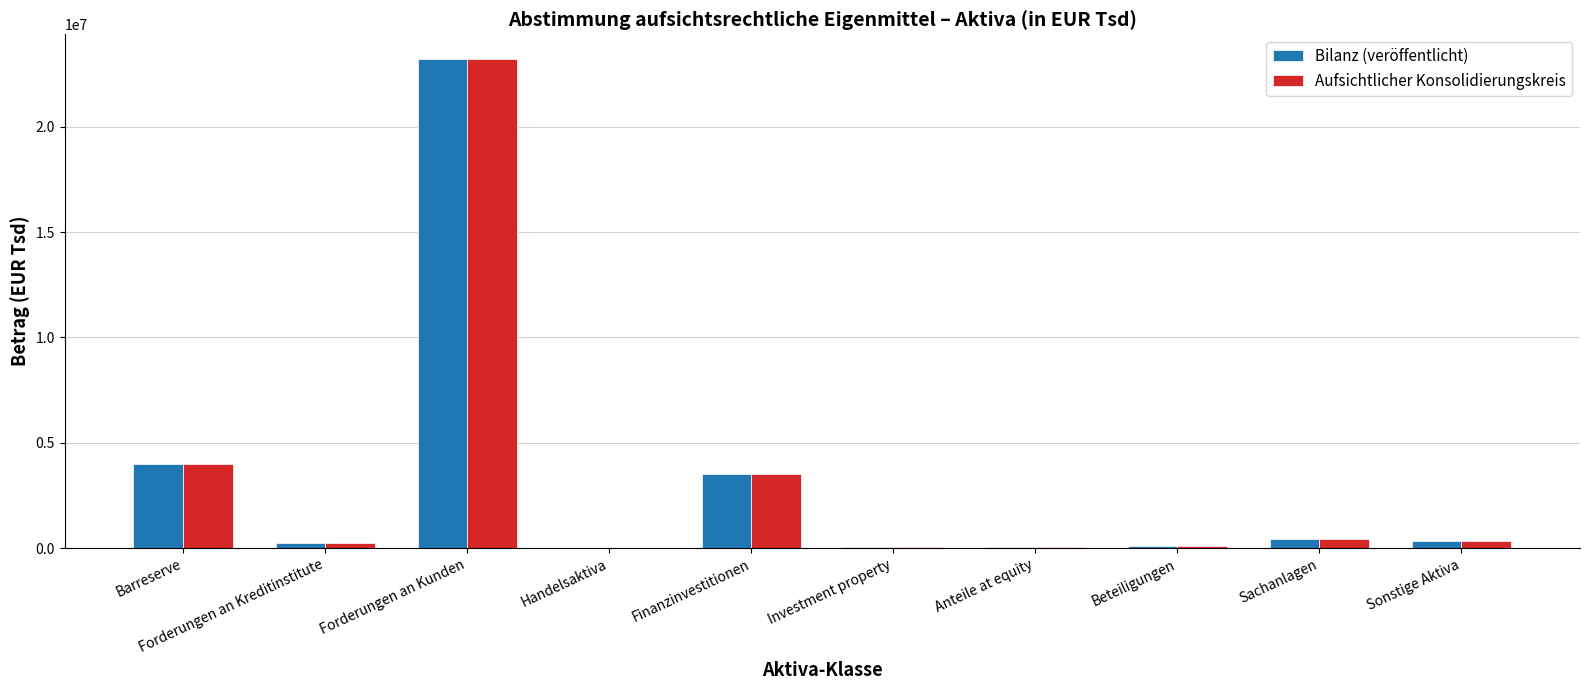

Is the value of Bilanz (veröffentlicht) at Finanzinvestitionen greater than the value of Aufsichtlicher Konsolidierungskreis at Forderungen an Kreditinstitute?

Yes